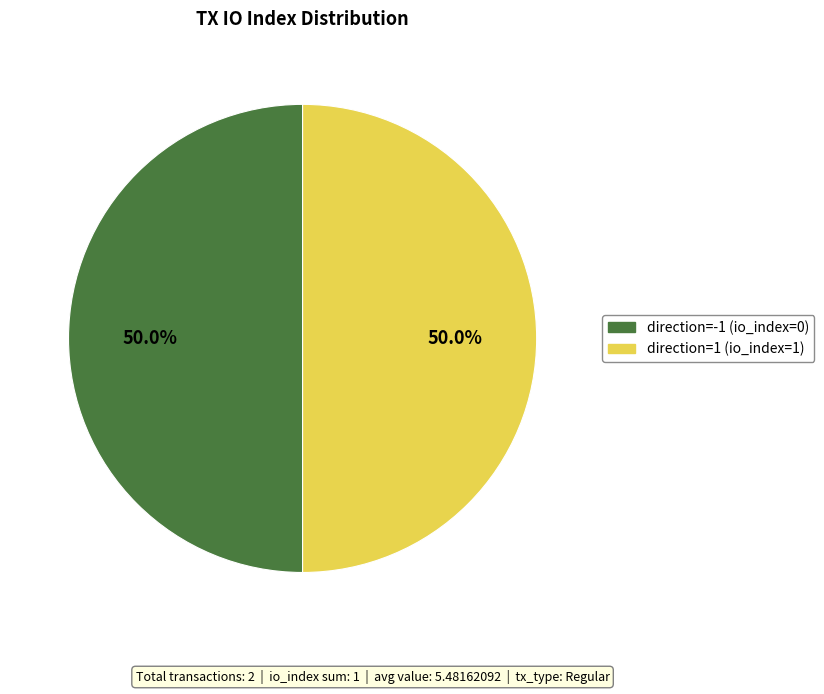

What is the total percentage of direction=-1 (io_index=0) and direction=1 (io_index=1)?

100.0%